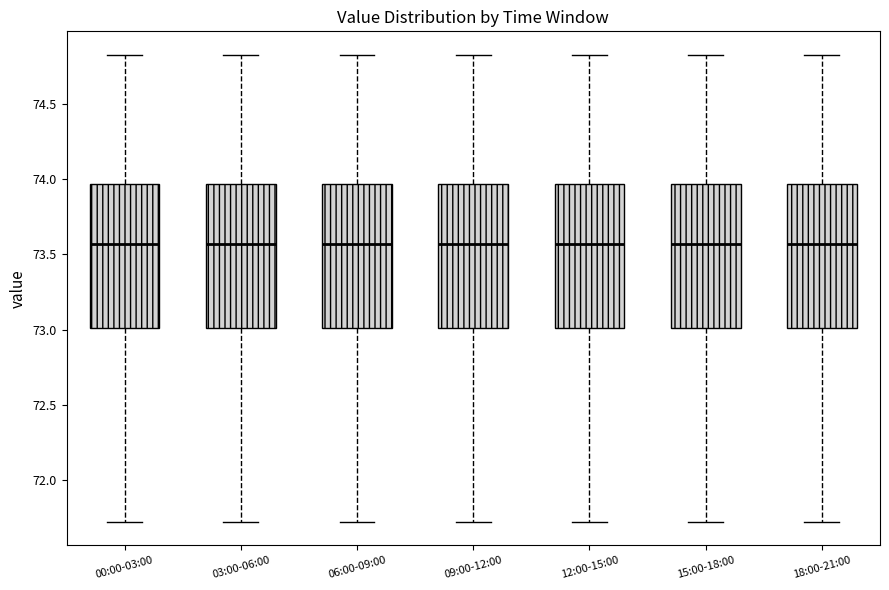

Where does the median line of the box for 00:00-03:00 sit on the y-axis? The values are not printed on the chart, so give them approximately, as read against the axis.

73.55